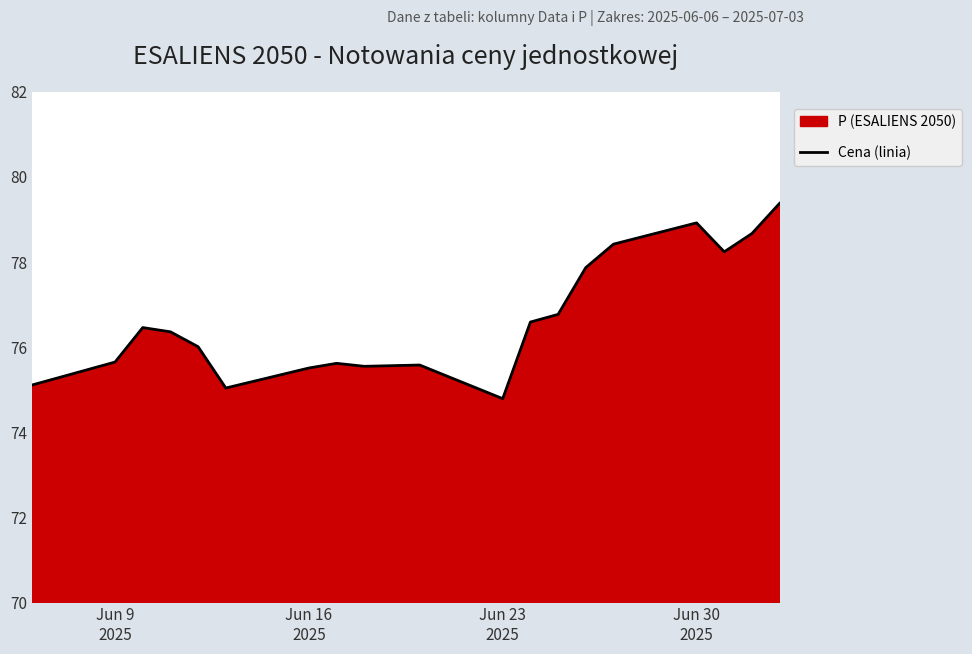

What is the minimum value shown in the chart?

74.8